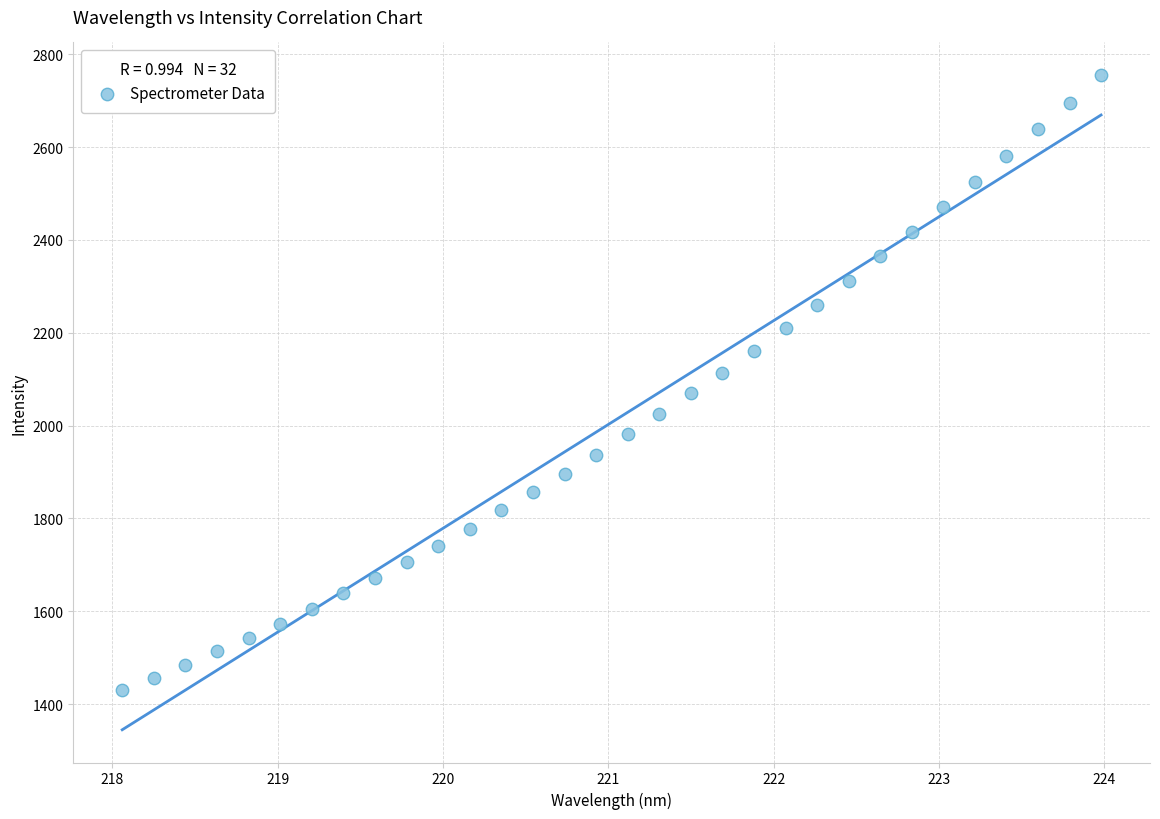

What is the range of X values (max minus min)?

5.9